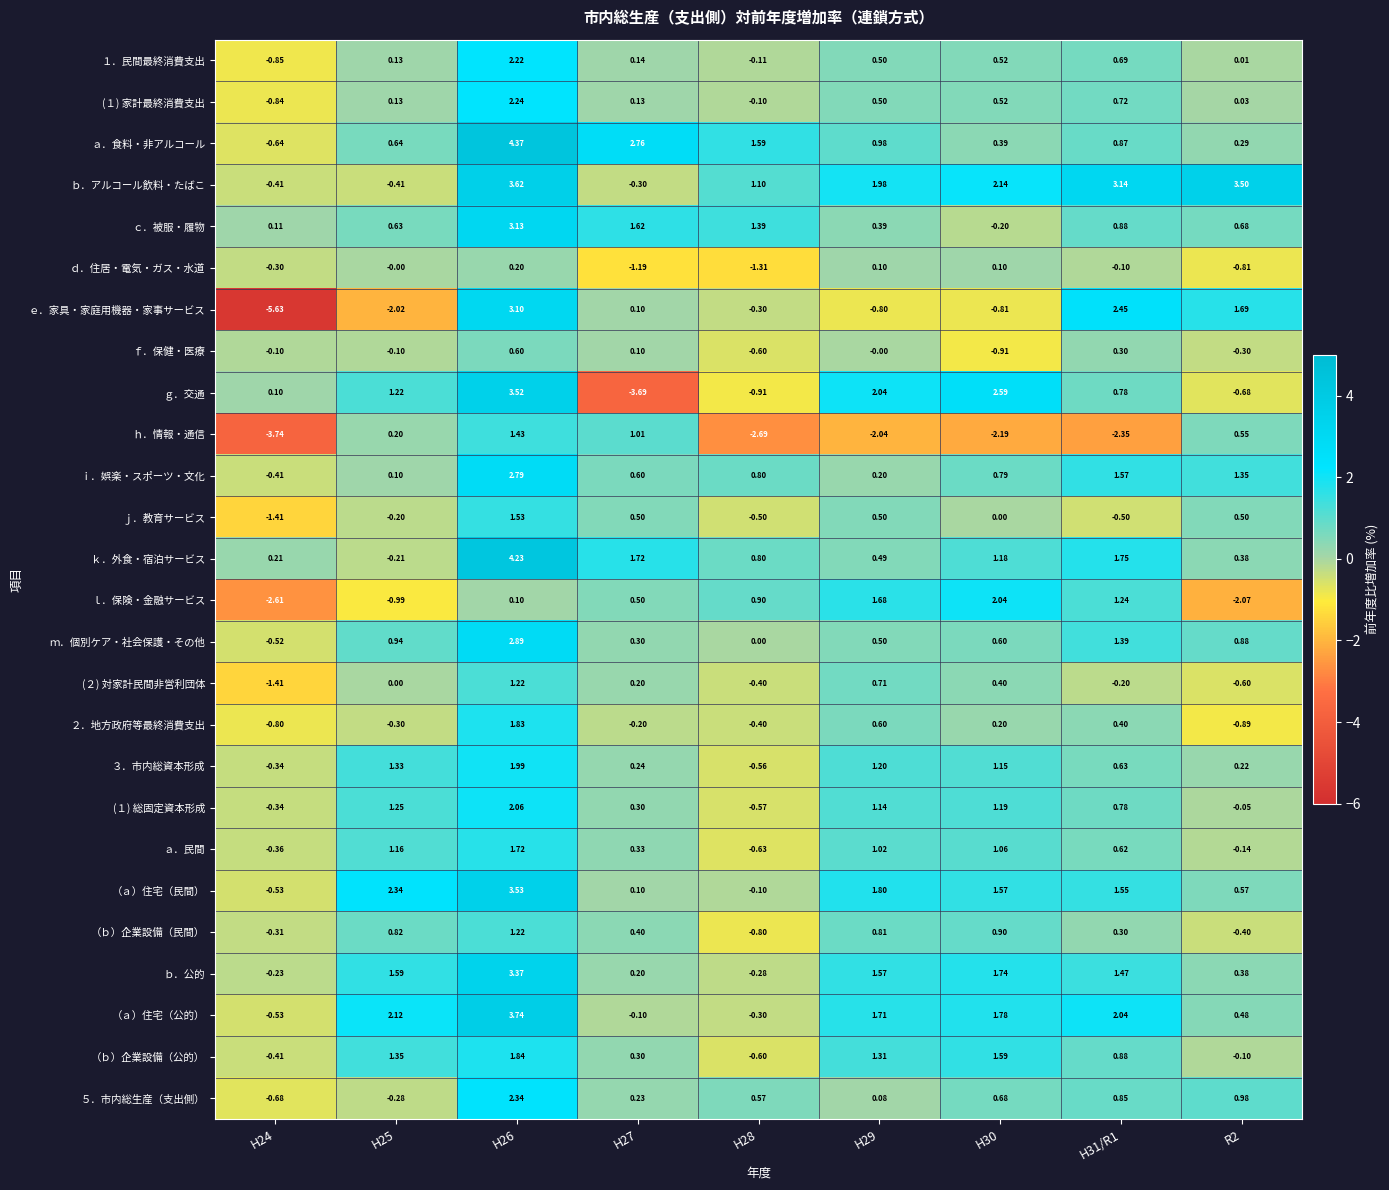

Which series has the largest range (max minus min)?

ｅ．家具・家庭用機器・家事サービス